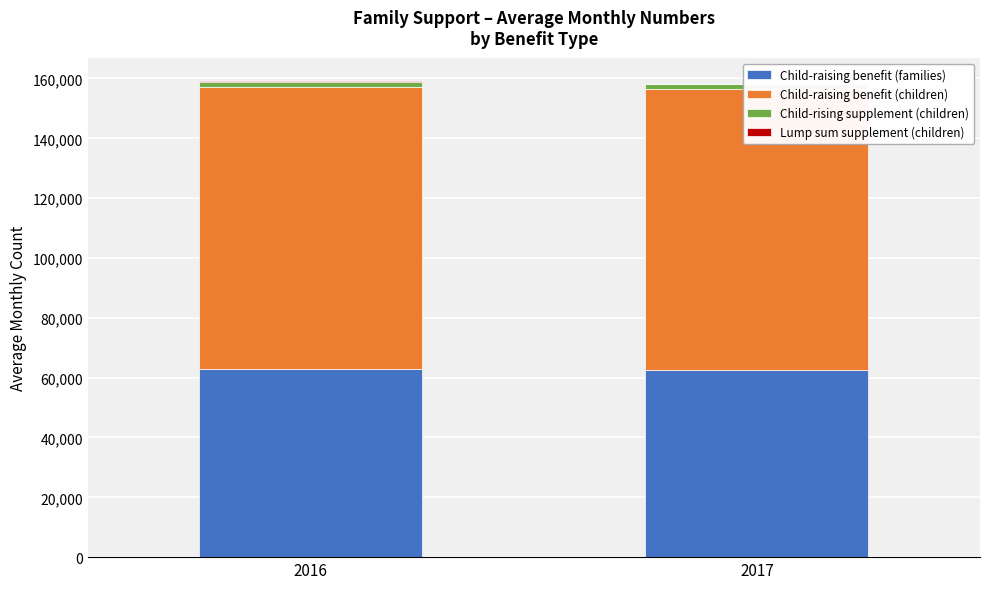

Are the bars horizontal?

No